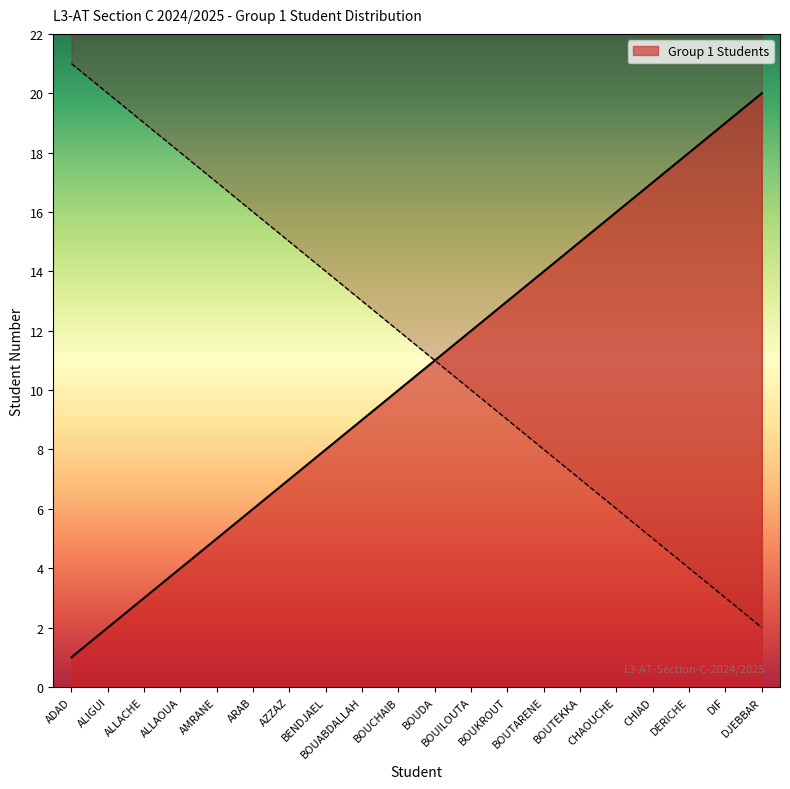

What is the difference between the values at BOUTARENE and BOUTEKKA?

1